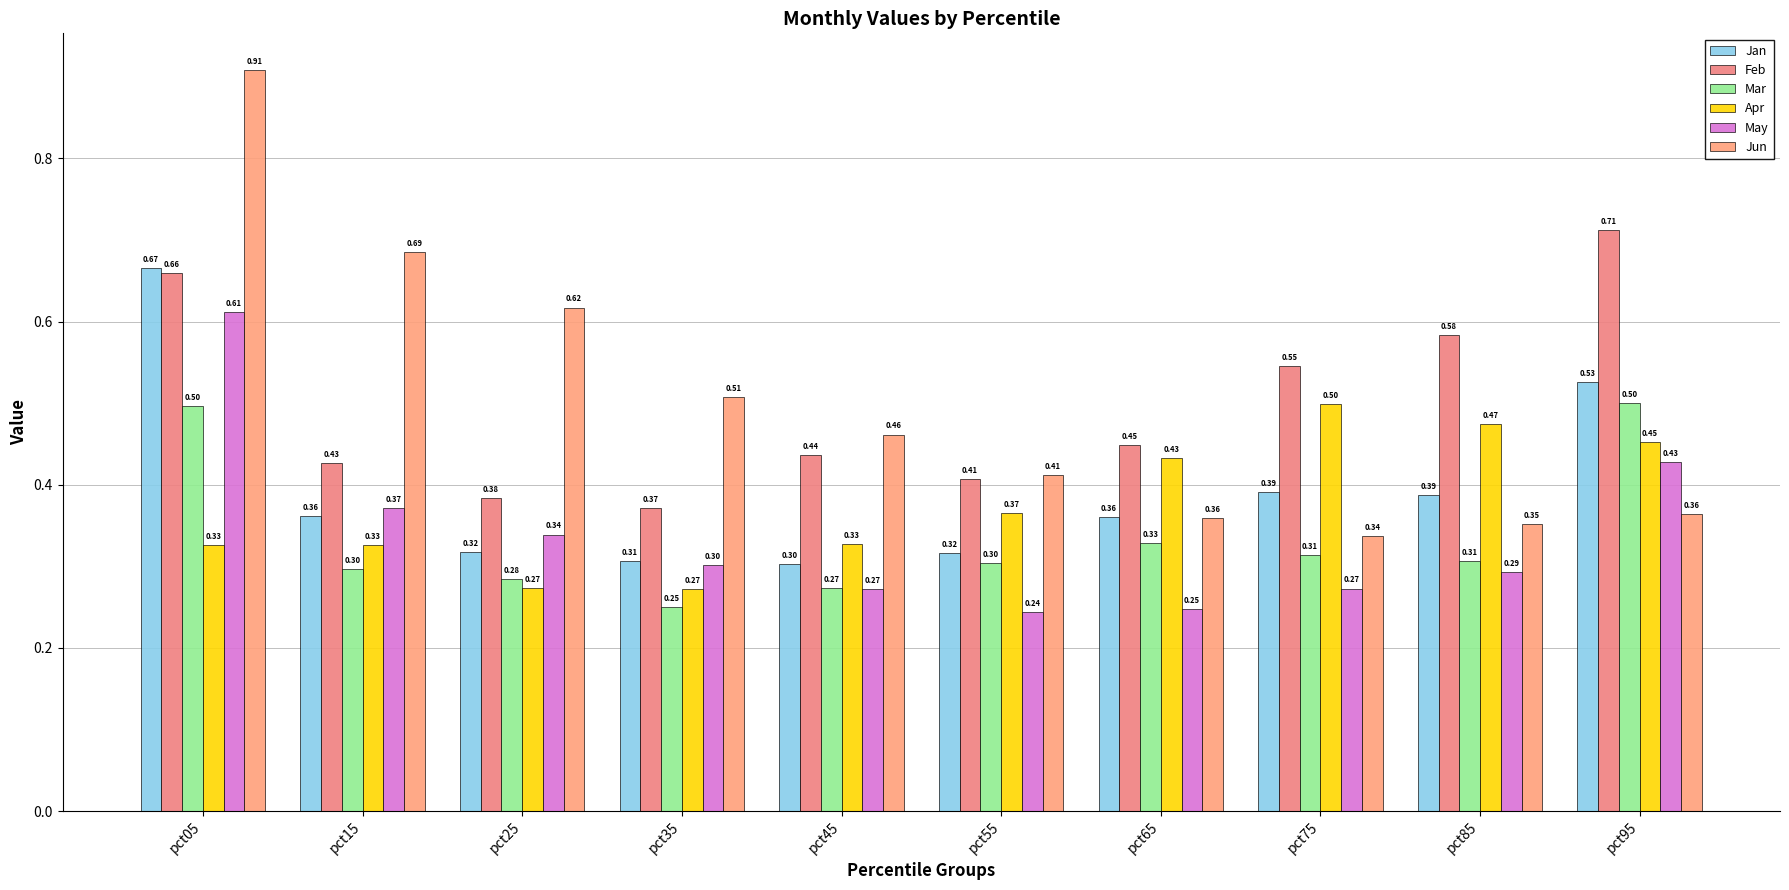

Rank the series by their maximum value, from lowest to highest.

Apr, Mar, May, Jan, Feb, Jun